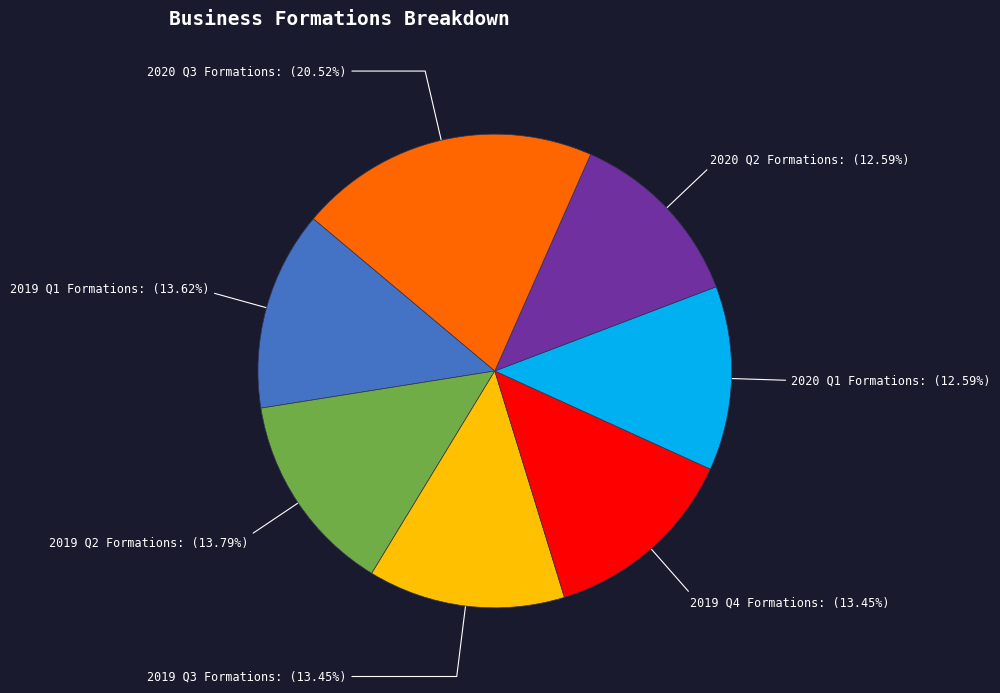

Is the sum of 2019 Q1 Formations and 2020 Q1 Formations greater than half?

No